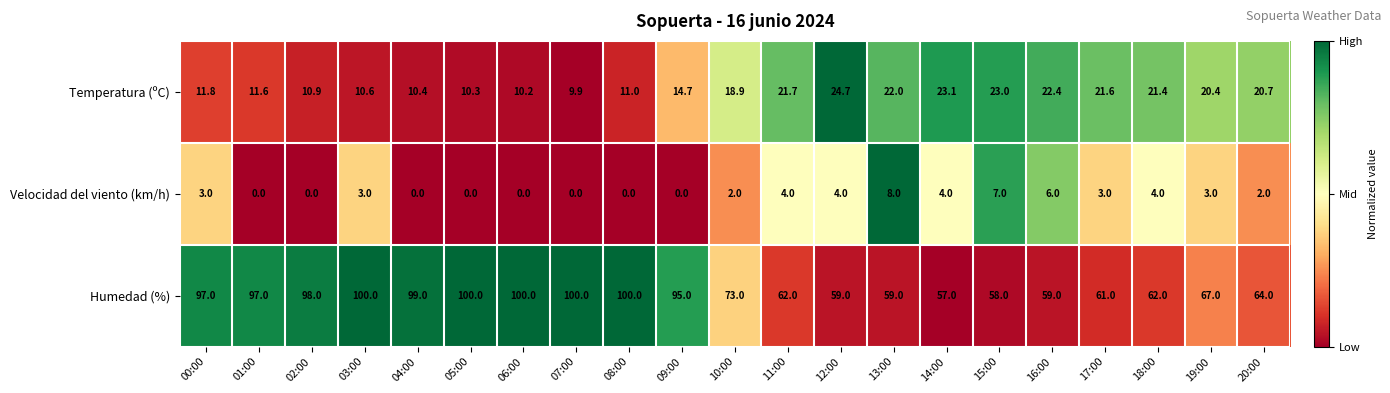

True or false: Temperatura (ºC) has a value of 11.6 at 01:00.

True